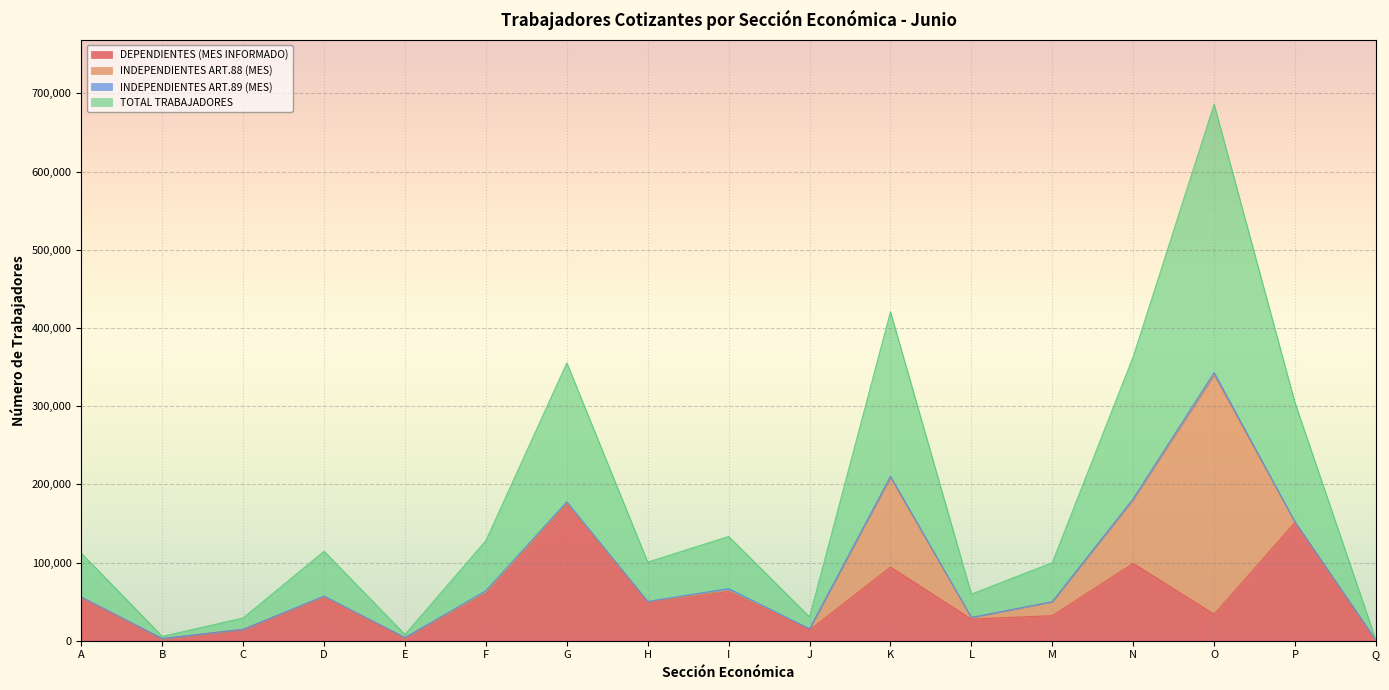

What is the value of the TOTAL TRABAJADORES point at the 13th from the left?

49896